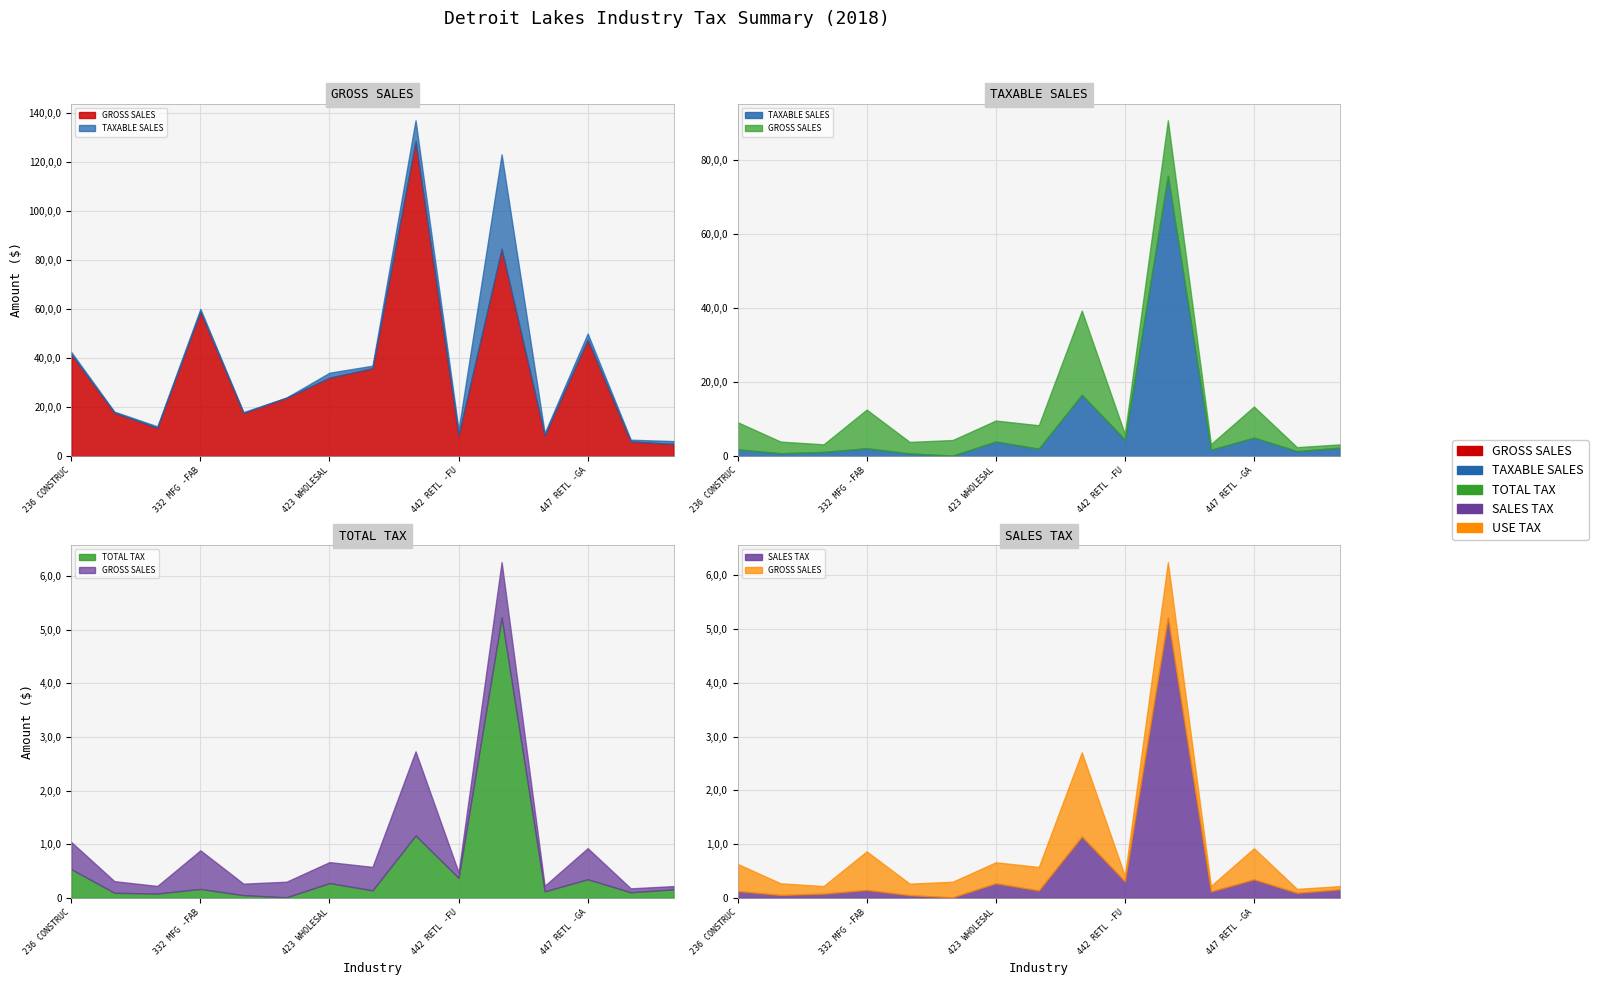

Reading left to right, extract all data points from this chart.

GROSS SALES: 41532254	17792522	11580237	58962862	17602215	23816925	32027743	35879688	128522727	8514881	84555645	8534222	47474662	6032961	4980754
TAXABLE SALES: 1853326	802195	1156959	2154598	742587	164846	3970578	2023852	16615690	4498956	75873497	1743554	5021099	1373659	2321106
TOTAL TAX: 534558	95701	81608	167413	51368	11366	276482	140511	1162827	373239	5225347	122103	347584	105131	159625
SALES TAX: 127420	55153	79539	148129	51056	11333	272981	139337	1142334	309300	5216301	119868	345203	94439	159576
USE TAX: 407138	40548	2069	19284	312	33	3501	1174	20493	63939	9046	2235	2381	10692	49